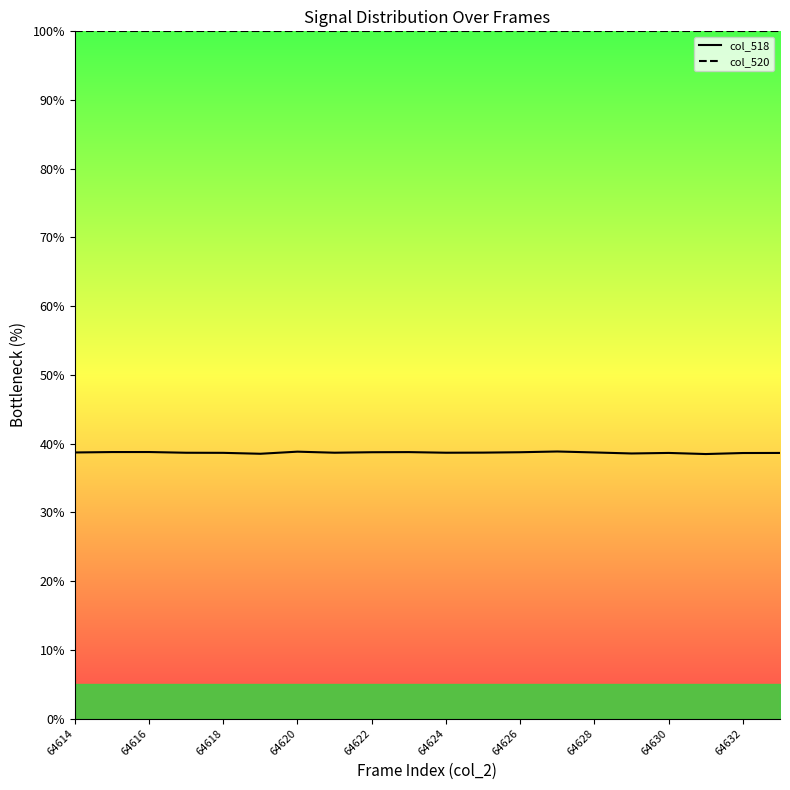

What is the spread (max minus min) of values at 64614?

61.3